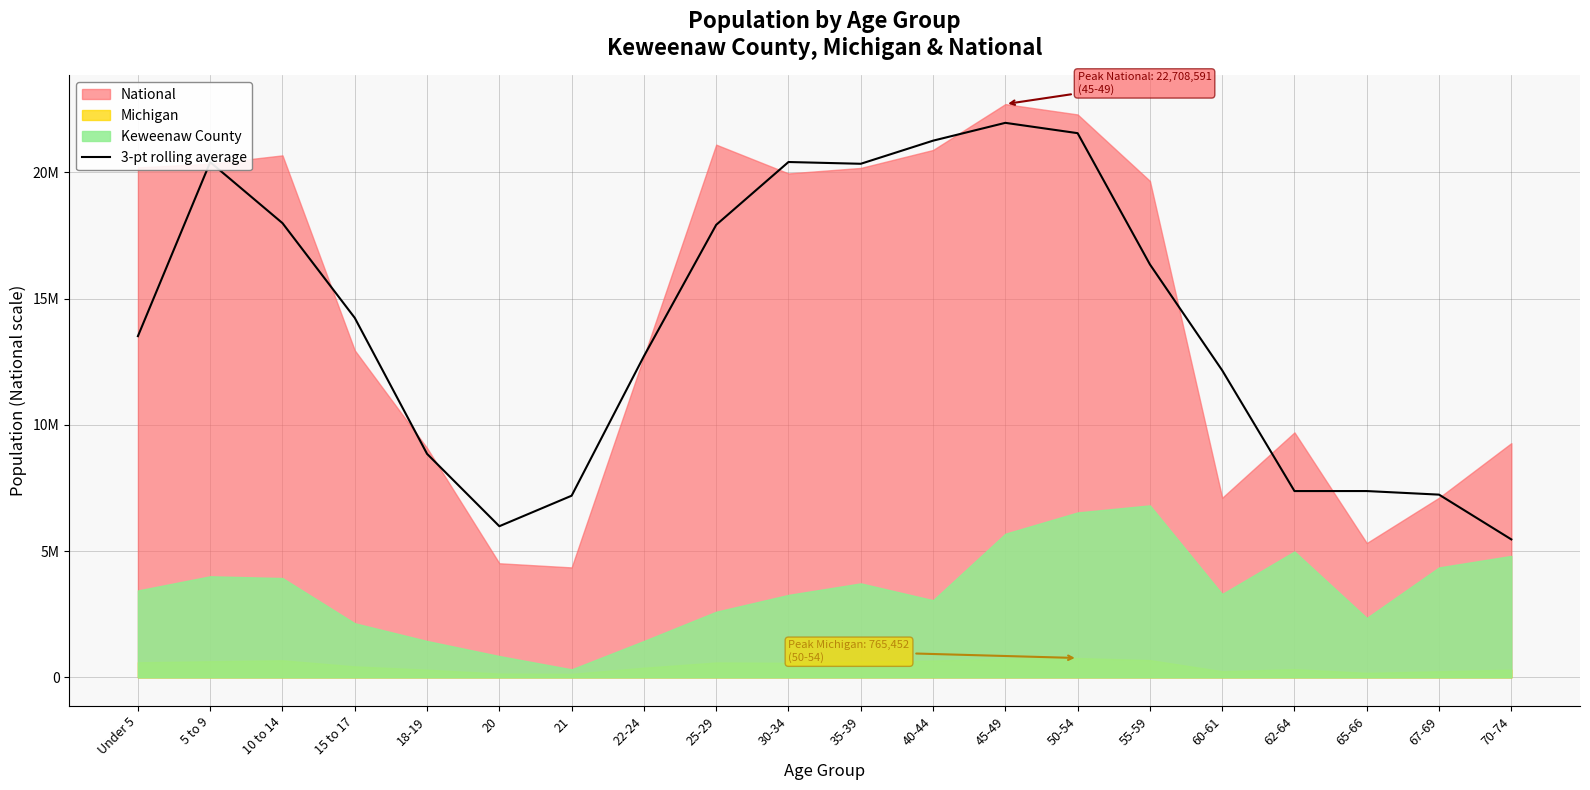

Reading left to right, extract all data points from this chart.

13516673.0	20409071.0	17993368.3	14239179.0	8853157.3	5986504.0	7195333.0	12722906.3	17925508.0	20414530.0	20344235.0	21259732.3	21965893.3	21557173.7	16358885.7	12160909.7	7379275.3	7379820.0	7237809.7	5464509.0